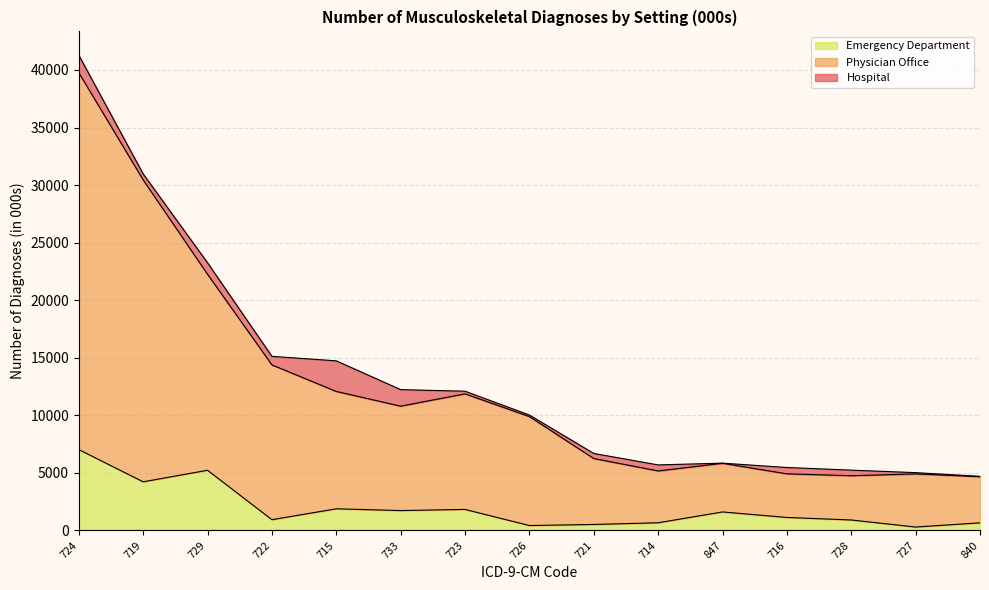

What is the highest value of the Emergency Department series?

7027.3